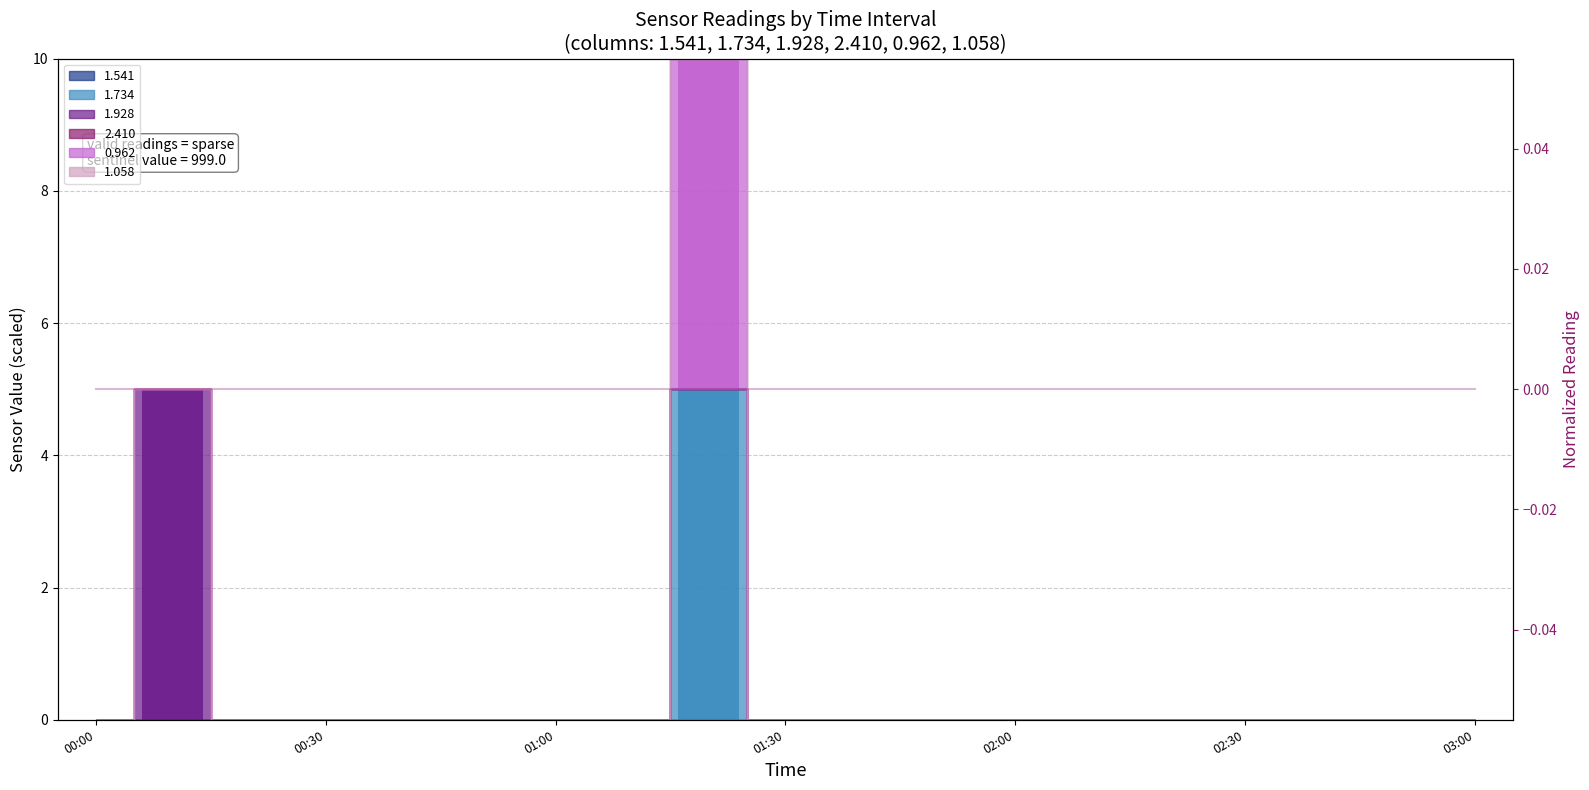

How many bars are there in total?

57